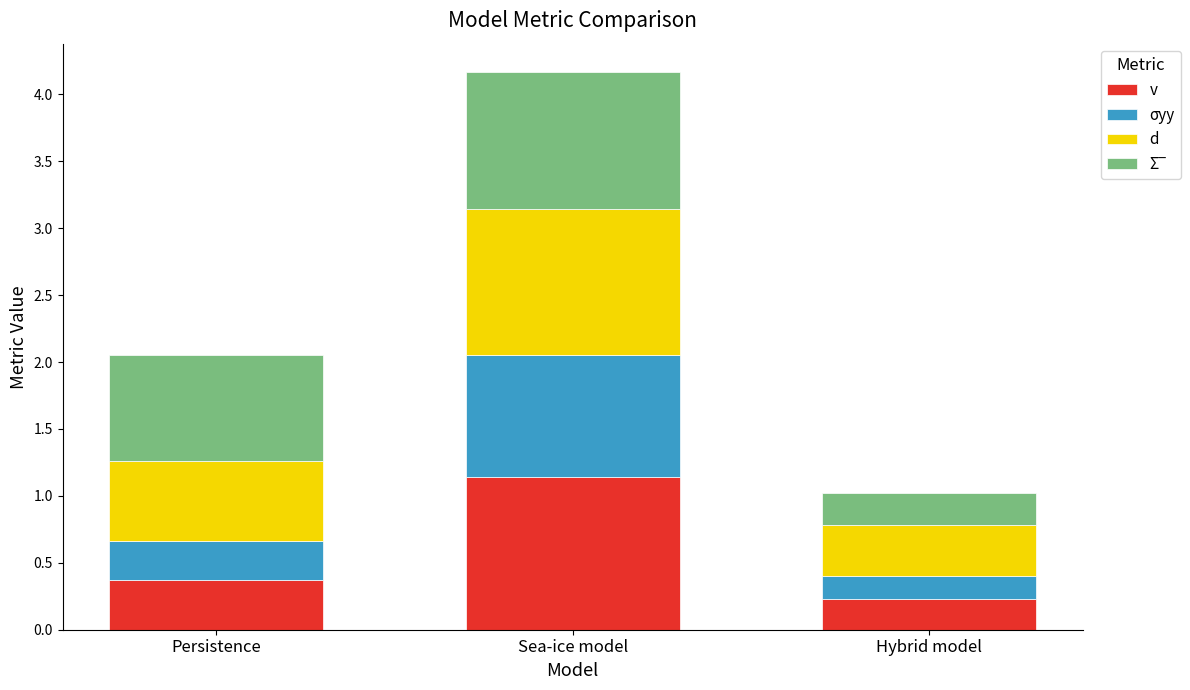

Rank the categories by v value from highest to lowest.

Sea-ice model, Persistence, Hybrid model